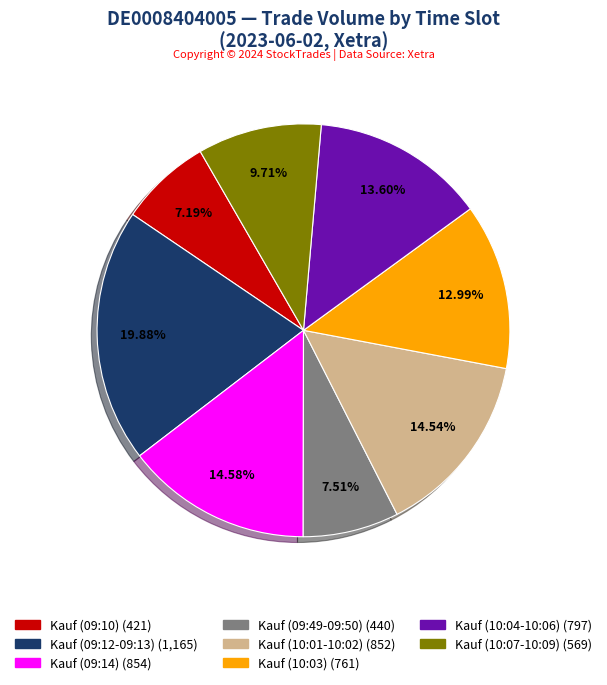

Is there a majority slice in this chart?

No